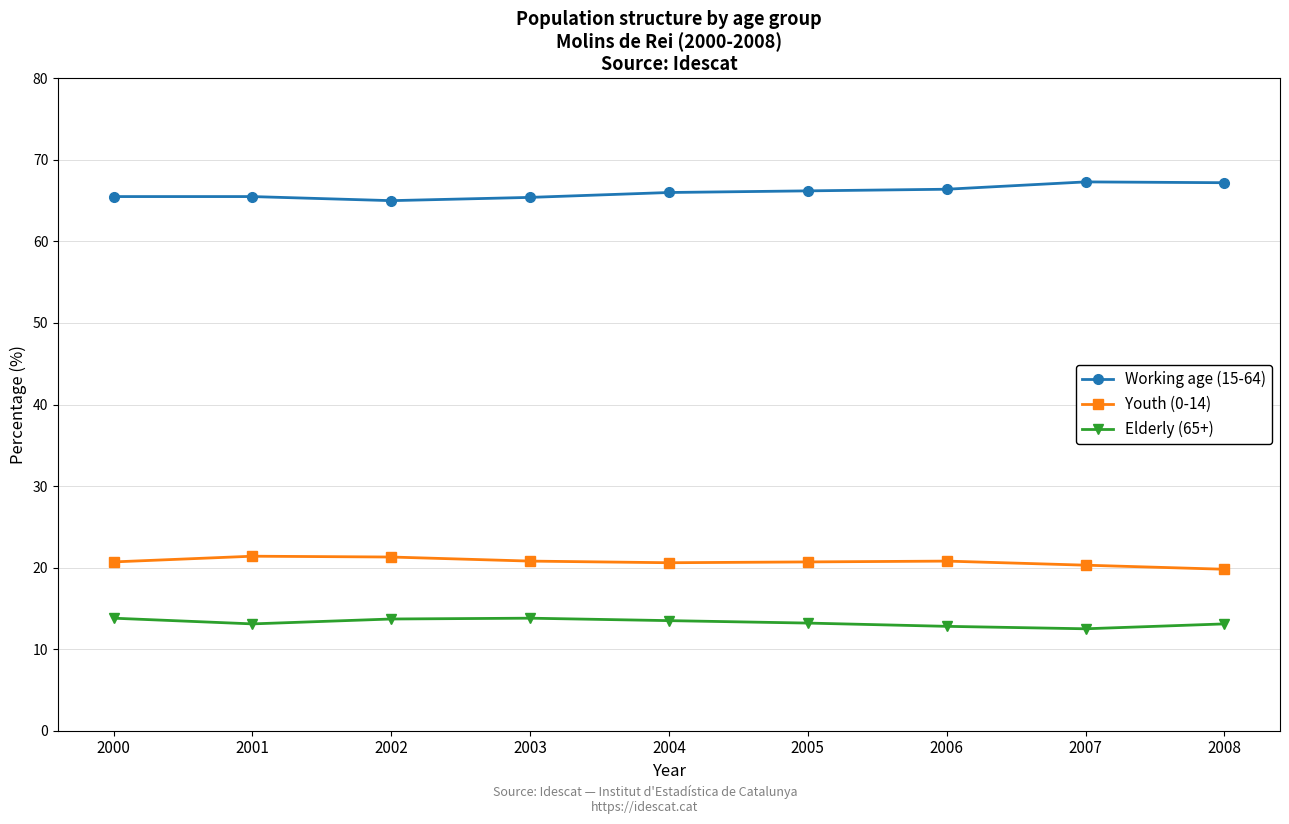

Is it true that Elderly (65+) equals 13.1 at 2008?

True